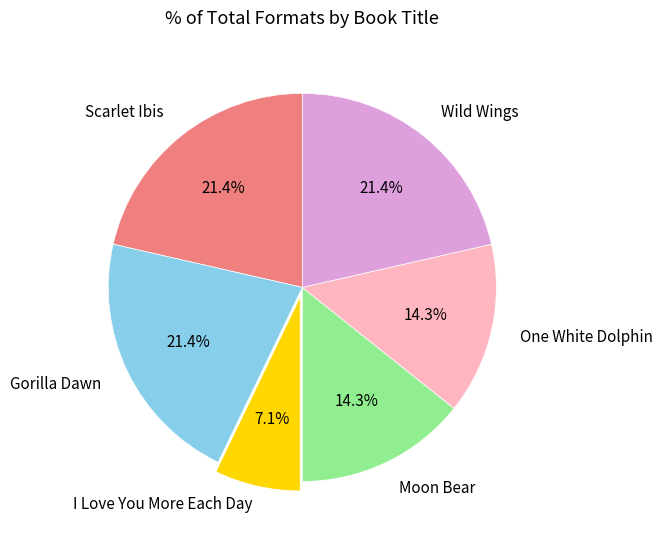

How many slices are in this pie chart?

6